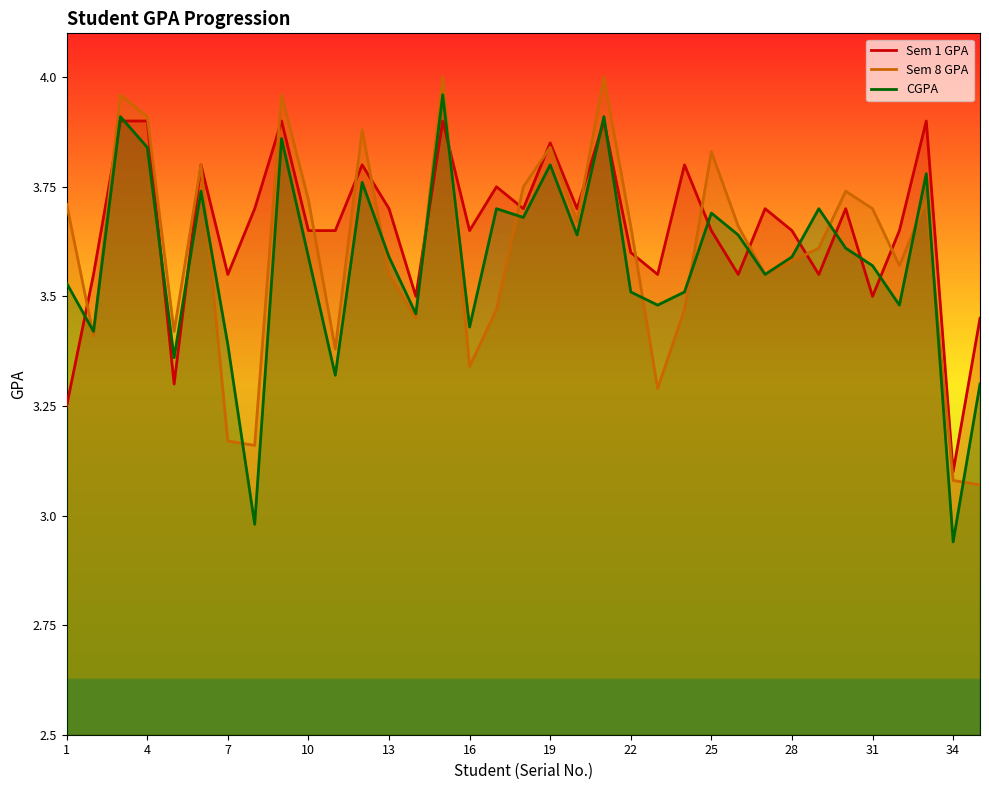

Where is Sem 1 GPA nearest to the value 3?

34